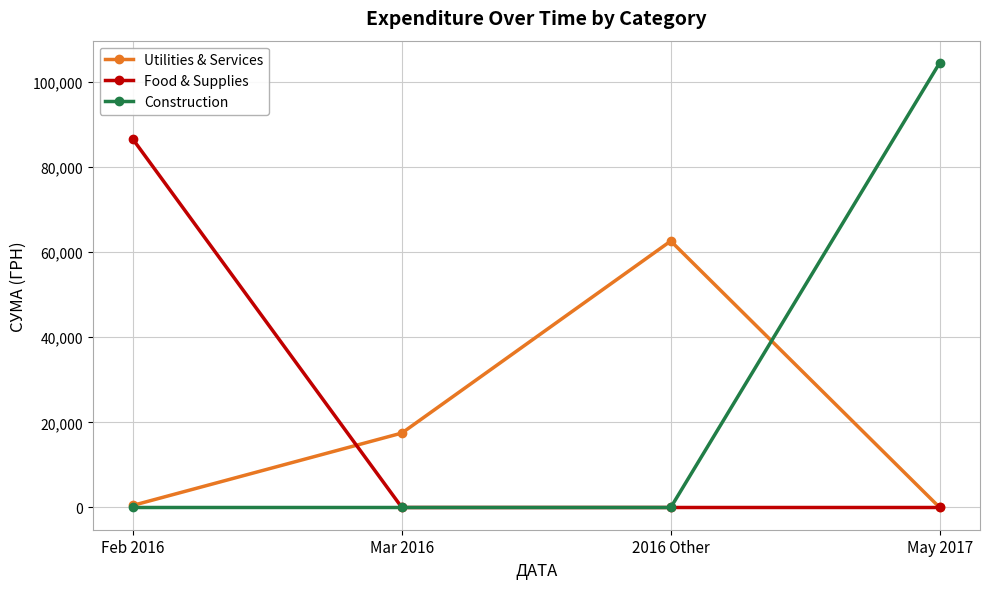

What is the label of the 4th point from the right?

Feb 2016